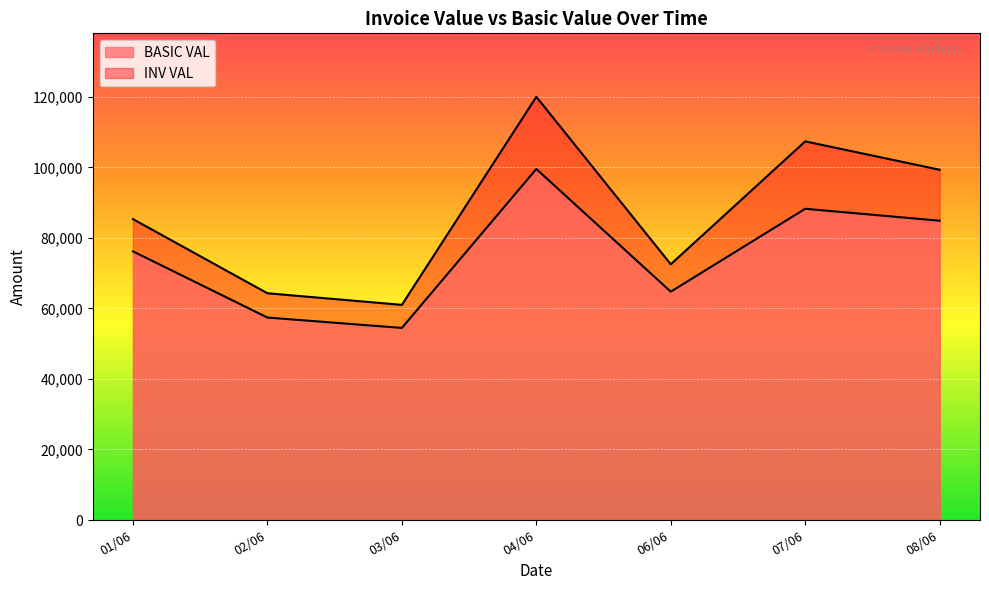

At which label does BASIC VAL reach its peak?

04/06